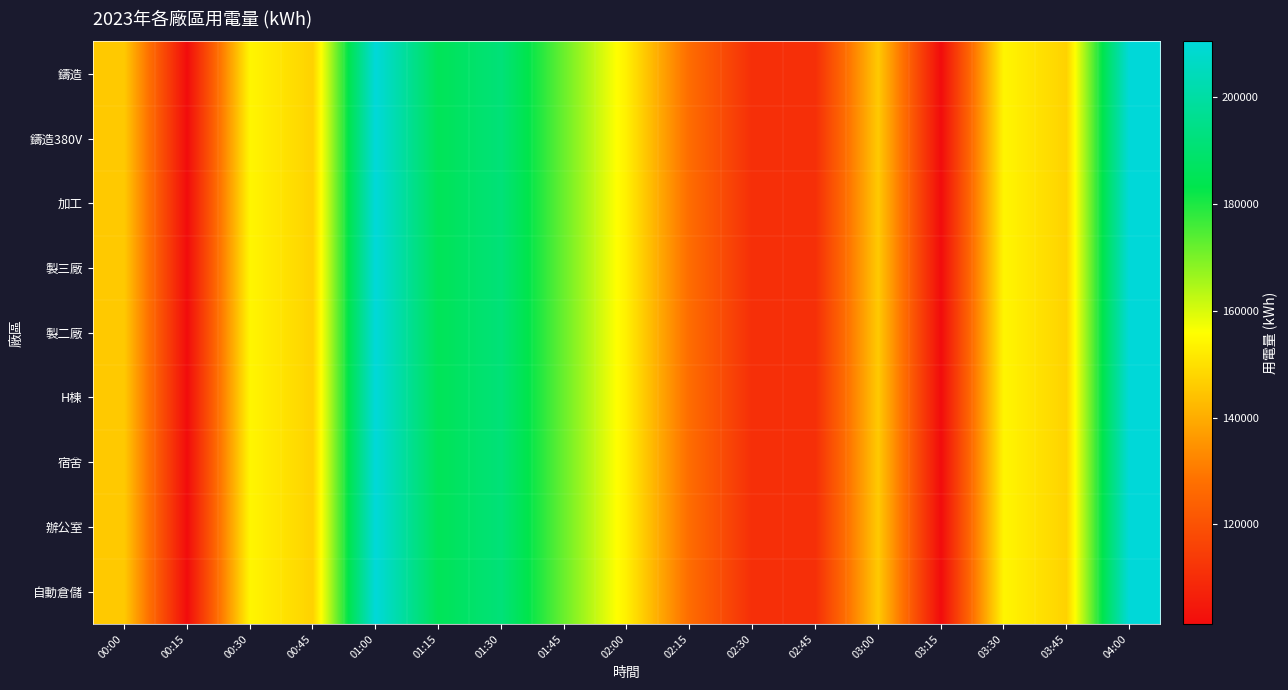

Reading left to right, what are all the values shown in this chart?

鑄造: 00:00=145560.6	00:15=101351.5	00:30=154144.3	00:45=147259.8	01:00=210479.7	01:15=185358.1	01:30=191718.5	01:45=171797.0	02:00=152864.4	02:15=126978.0	02:30=110548.9	02:45=110548.9	03:00=145560.6	03:15=101351.5	03:30=154144.3	03:45=147259.8	04:00=210479.7
鑄造380V: 00:00=145560.6	00:15=101351.5	00:30=154144.3	00:45=147259.8	01:00=210479.7	01:15=185358.1	01:30=191718.5	01:45=171797.0	02:00=152864.4	02:15=126978.0	02:30=110548.9	02:45=110548.9	03:00=145560.6	03:15=101351.5	03:30=154144.3	03:45=147259.8	04:00=210479.7
加工: 00:00=145560.6	00:15=101351.5	00:30=154144.3	00:45=147259.8	01:00=210479.7	01:15=185358.1	01:30=191718.5	01:45=171797.0	02:00=152864.4	02:15=126978.0	02:30=110548.9	02:45=110548.9	03:00=145560.6	03:15=101351.5	03:30=154144.3	03:45=147259.8	04:00=210479.7
製三廠: 00:00=145560.6	00:15=101351.5	00:30=154144.3	00:45=147259.8	01:00=210479.7	01:15=185358.1	01:30=191718.5	01:45=171797.0	02:00=152864.4	02:15=126978.0	02:30=110548.9	02:45=110548.9	03:00=145560.6	03:15=101351.5	03:30=154144.3	03:45=147259.8	04:00=210479.7
製二廠: 00:00=145560.6	00:15=101351.5	00:30=154144.3	00:45=147259.8	01:00=210479.7	01:15=185358.1	01:30=191718.5	01:45=171797.0	02:00=152864.4	02:15=126978.0	02:30=110548.9	02:45=110548.9	03:00=145560.6	03:15=101351.5	03:30=154144.3	03:45=147259.8	04:00=210479.7
H棟: 00:00=145560.6	00:15=101351.5	00:30=154144.3	00:45=147259.8	01:00=210479.7	01:15=185358.1	01:30=191718.5	01:45=171797.0	02:00=152864.4	02:15=126978.0	02:30=110548.9	02:45=110548.9	03:00=145560.6	03:15=101351.5	03:30=154144.3	03:45=147259.8	04:00=210479.7
宿舍: 00:00=145560.6	00:15=101351.5	00:30=154144.3	00:45=147259.8	01:00=210479.7	01:15=185358.1	01:30=191718.5	01:45=171797.0	02:00=152864.4	02:15=126978.0	02:30=110548.9	02:45=110548.9	03:00=145560.6	03:15=101351.5	03:30=154144.3	03:45=147259.8	04:00=210479.7
辦公室: 00:00=145560.6	00:15=101351.5	00:30=154144.3	00:45=147259.8	01:00=210479.7	01:15=185358.1	01:30=191718.5	01:45=171797.0	02:00=152864.4	02:15=126978.0	02:30=110548.9	02:45=110548.9	03:00=145560.6	03:15=101351.5	03:30=154144.3	03:45=147259.8	04:00=210479.7
自動倉儲: 00:00=145560.6	00:15=101351.5	00:30=154144.3	00:45=147259.8	01:00=210479.7	01:15=185358.1	01:30=191718.5	01:45=171797.0	02:00=152864.4	02:15=126978.0	02:30=110548.9	02:45=110548.9	03:00=145560.6	03:15=101351.5	03:30=154144.3	03:45=147259.8	04:00=210479.7